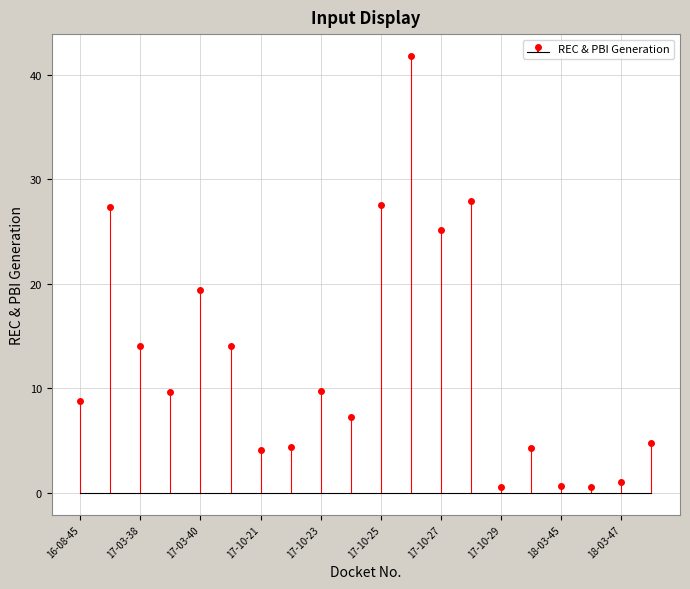

How many lines are shown in the chart?

1